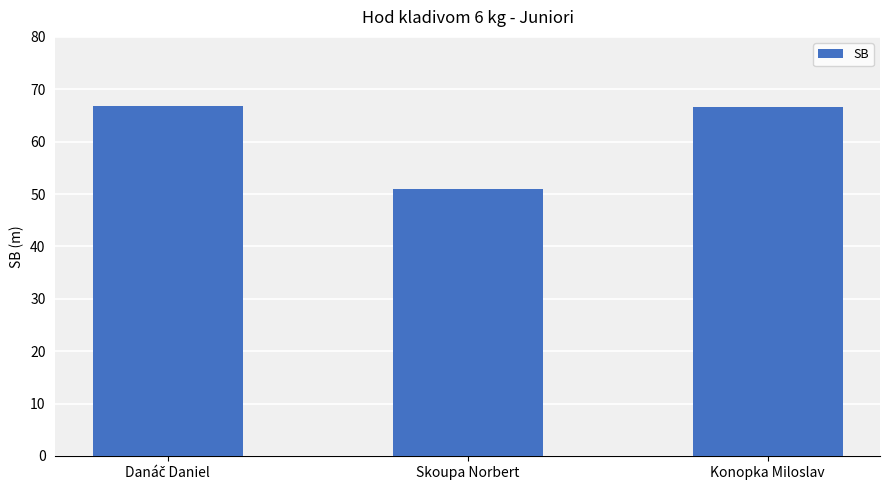

What is the greatest value displayed?

66.8